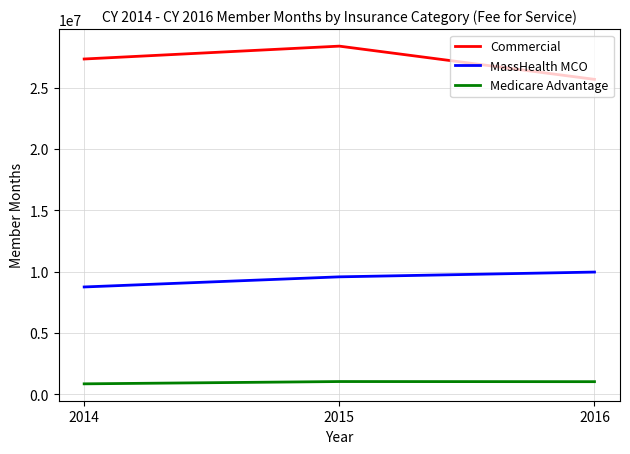

What is the difference between the highest and lowest values at 2016?

24645555